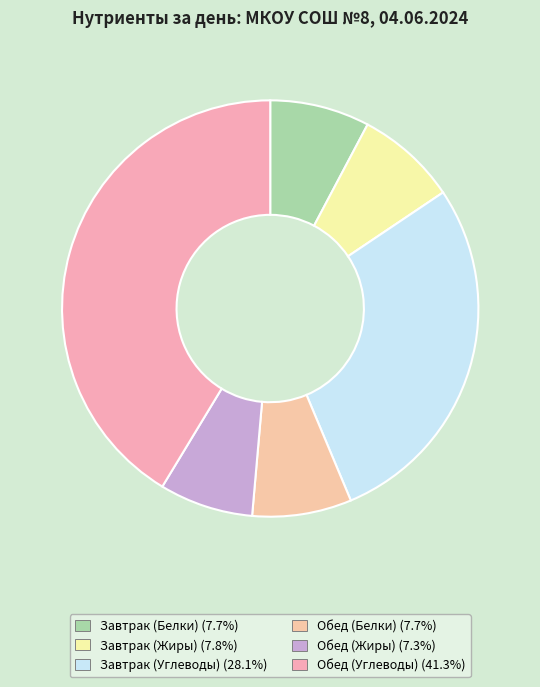

What percentage is the Завтрак (Жиры) slice, to the nearest percent?

8%